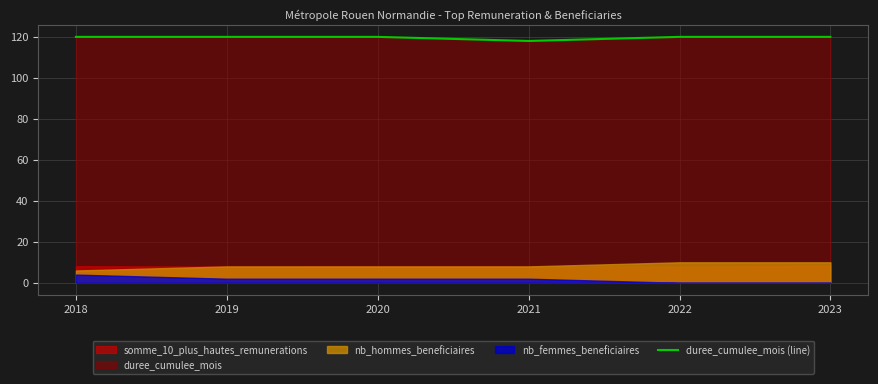

True or false: duree_cumulee_mois (line) has a value of 81 at 2021.

False